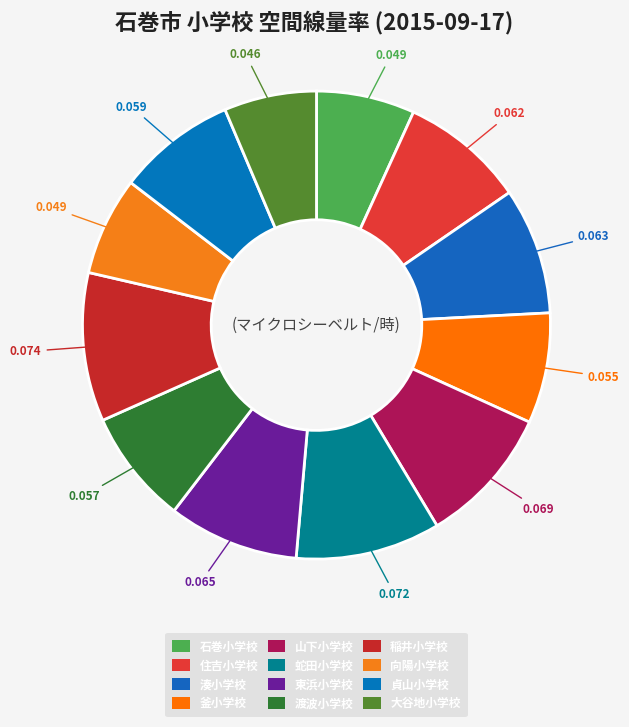

How many slices are in this pie chart?

12